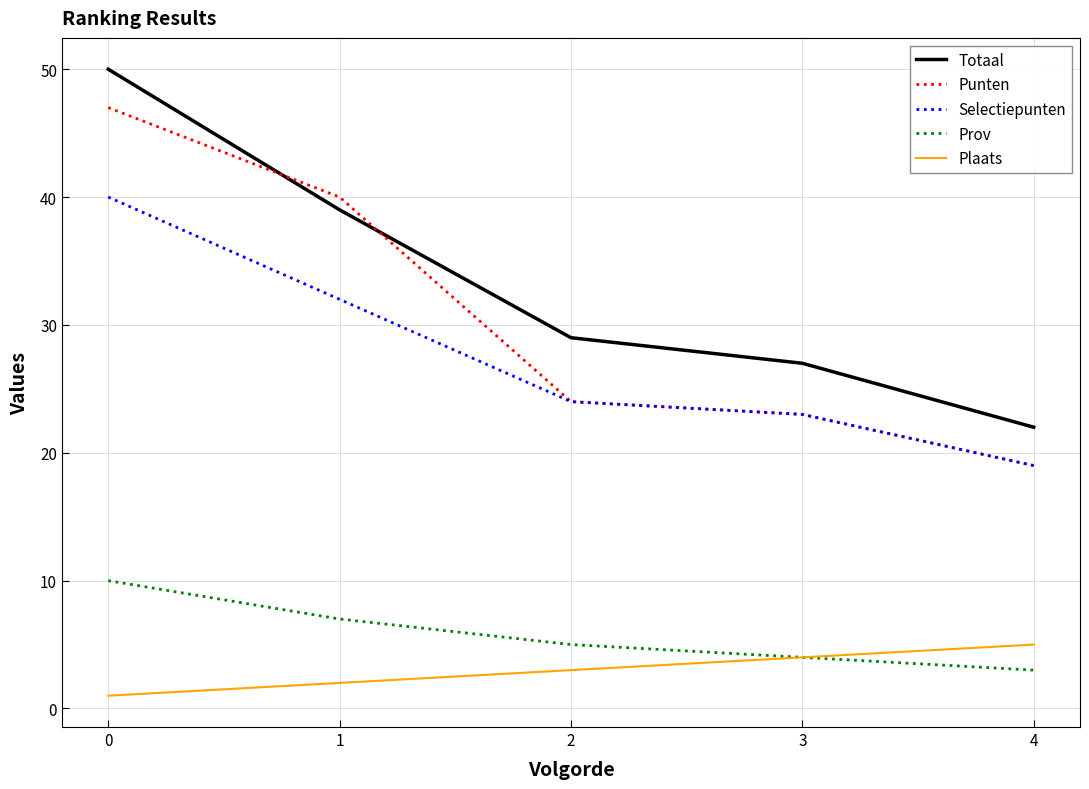

Reading left to right, extract all data points from this chart.

Totaal: 0=50	1=39	2=29	3=27	4=22
Punten: 0=47	1=40	2=24	3=23	4=19
Selectiepunten: 0=40	1=32	2=24	3=23	4=19
Prov: 0=10	1=7	2=5	3=4	4=3
Plaats: 0=1	1=2	2=3	3=4	4=5